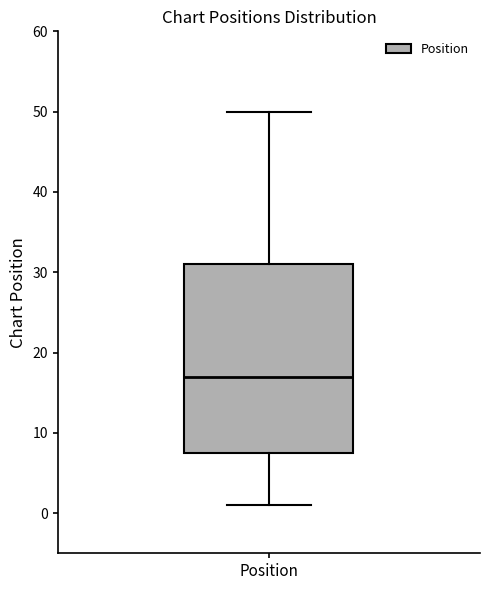

Transcribe this box plot: give where the median line is, the range the box spans, and where the two whiskers end, as read against the y-axis. The values are not printed on the chart, so give them approximately, as read against the axis.

median 17, box 8 to 31, whiskers 1 to 50